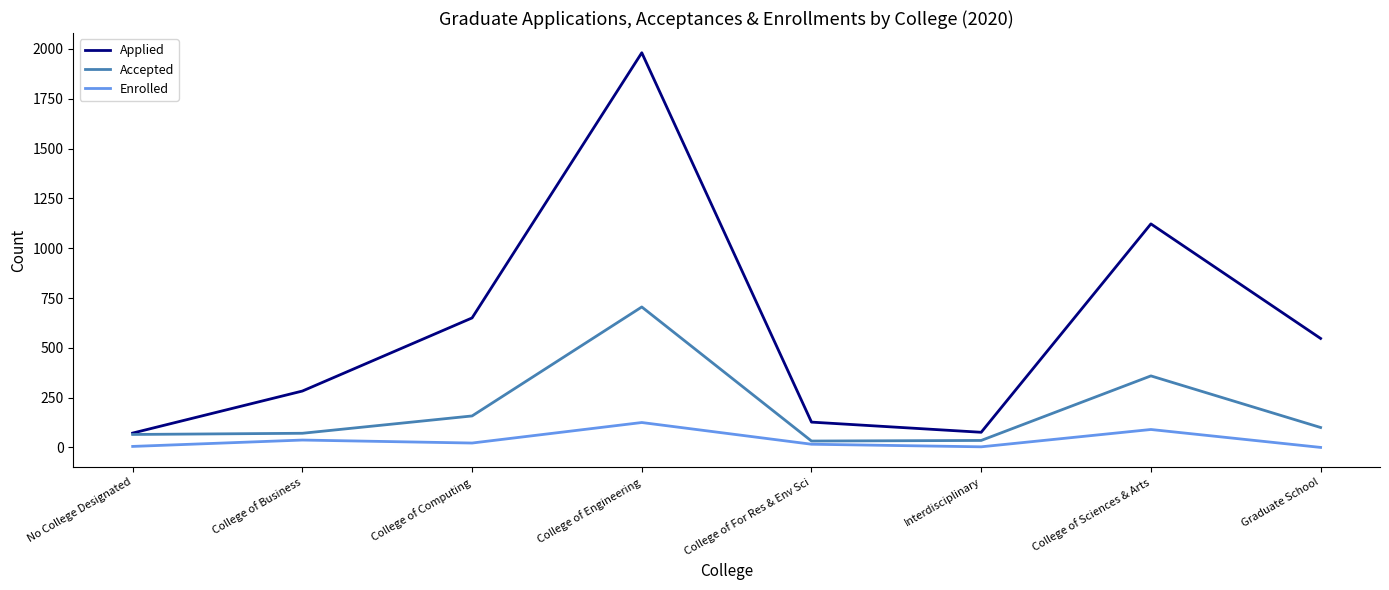

True or false: Enrolled and Applied cross at least once.

False